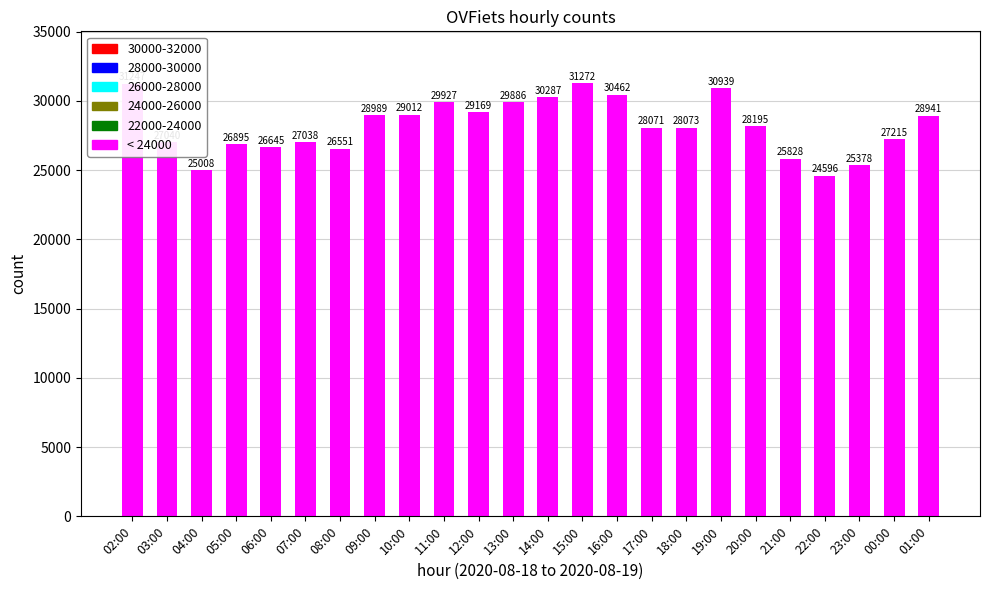

Are the bars horizontal?

No